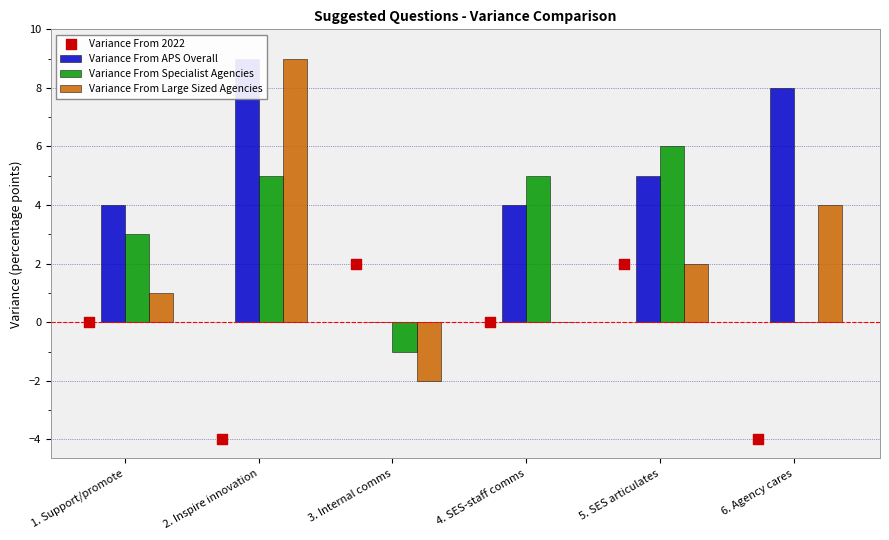

Which series contains the lowest Y value?

Variance From 2022